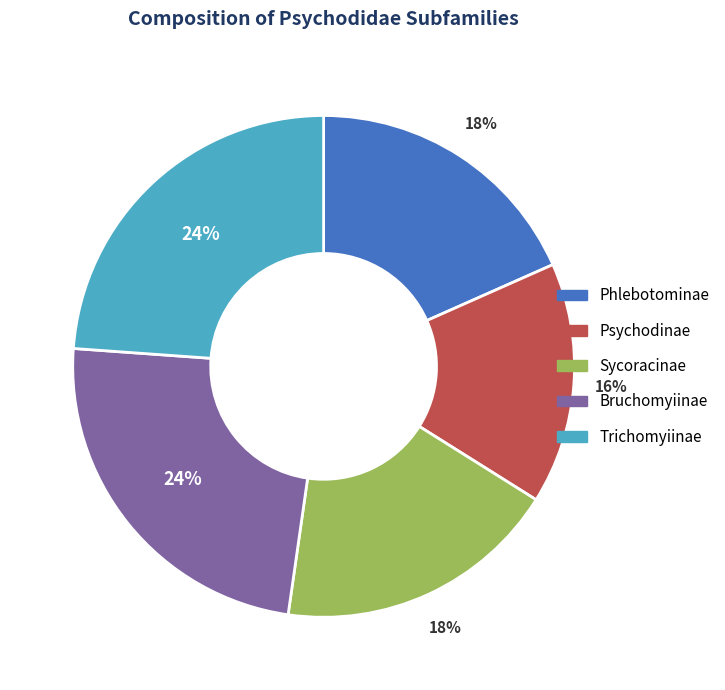

Is there any slice that represents more than half of the pie?

No